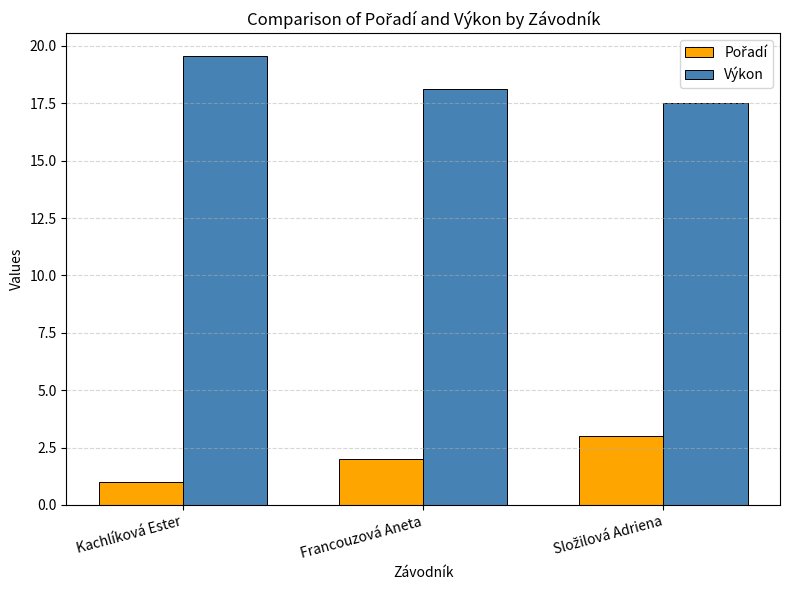

How many groups of bars are there?

3